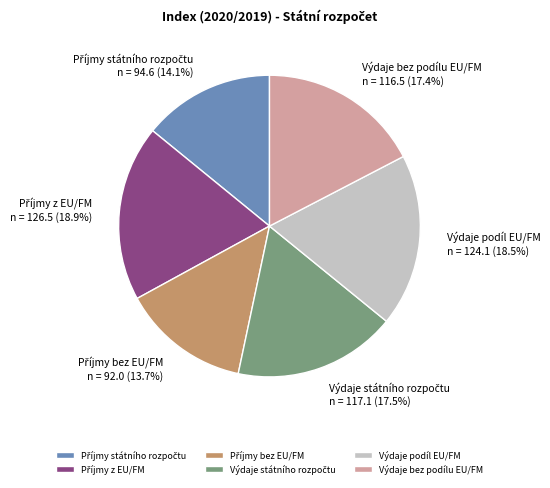

Count the number of slices in the pie.

6